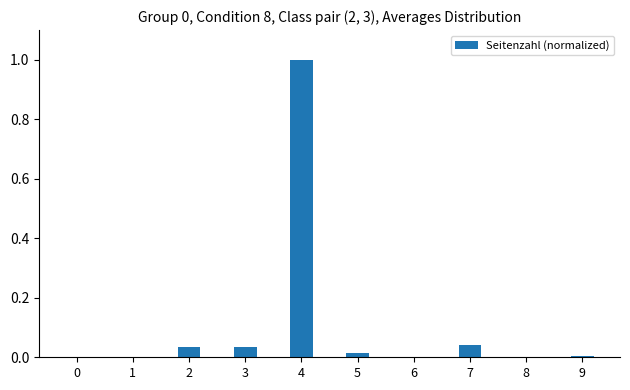

The chart shows a value of 0.0 at 8. True or false?

True